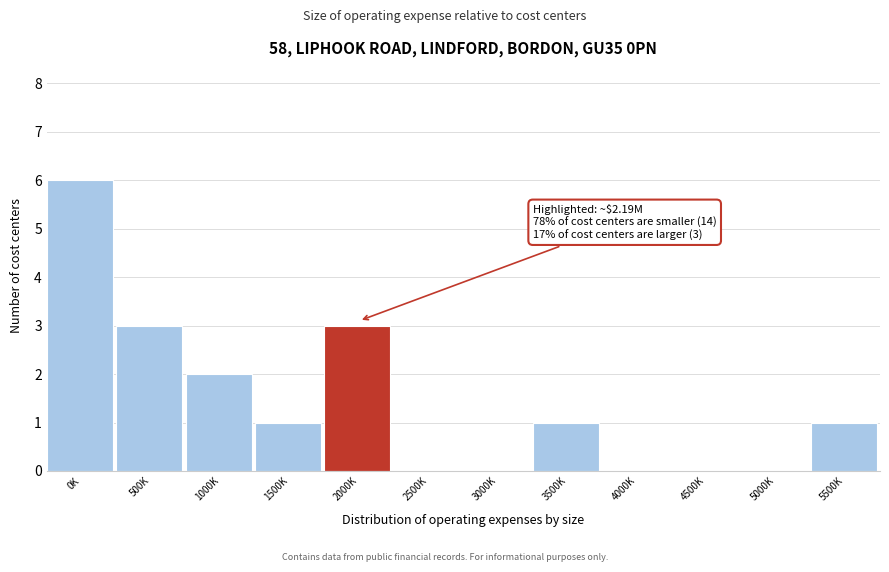

Reading left to right, transcribe all the data shown in this chart.

0K=6	500K=3	1000K=2	1500K=1	2000K=3	2500K=0	3000K=0	3500K=1	4000K=0	4500K=0	5000K=0	5500K=1